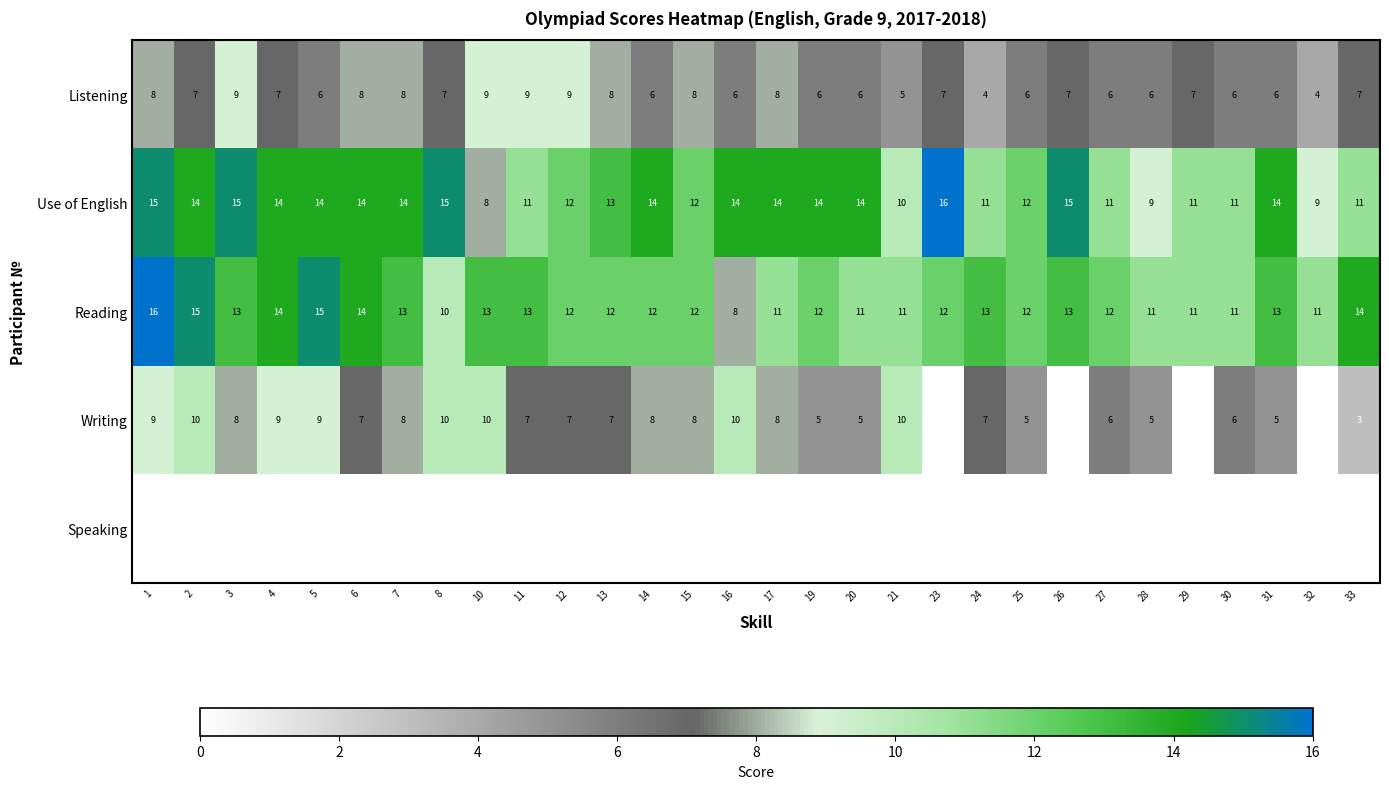

Count the number of categories in the chart.

30